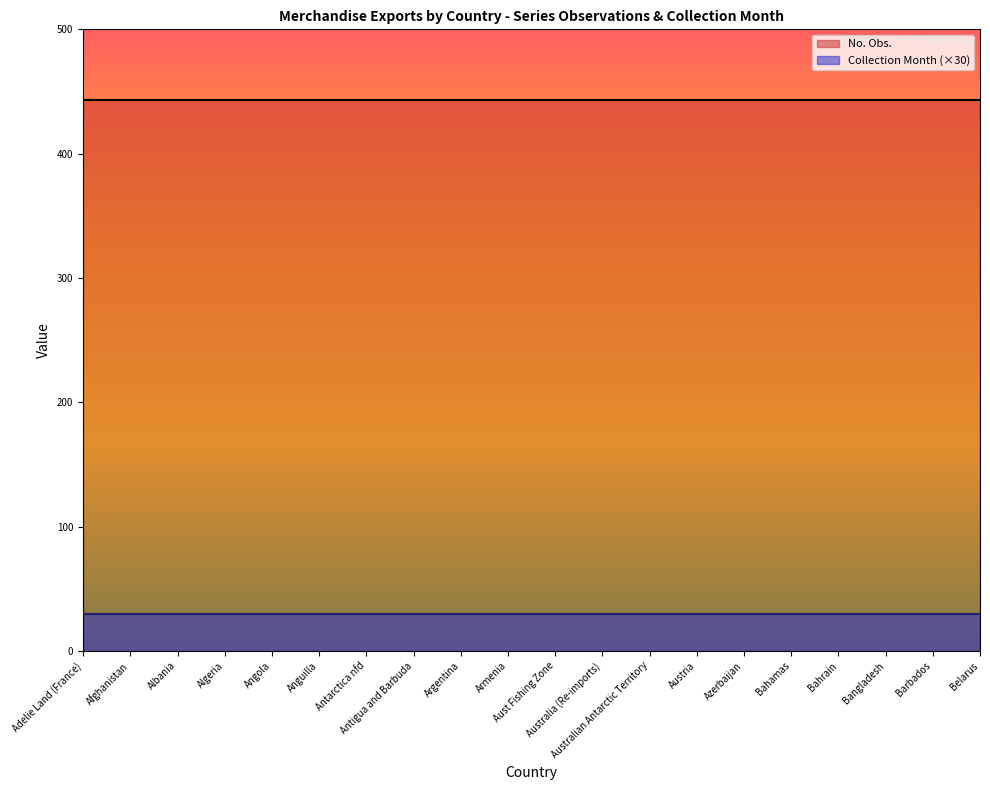

What is the value of the No. Obs. point at the 7th from the left?

443